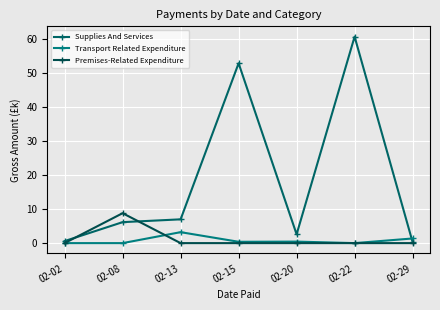

What is the sum of the Supplies And Services values at 02-02 and 02-08?

6.8